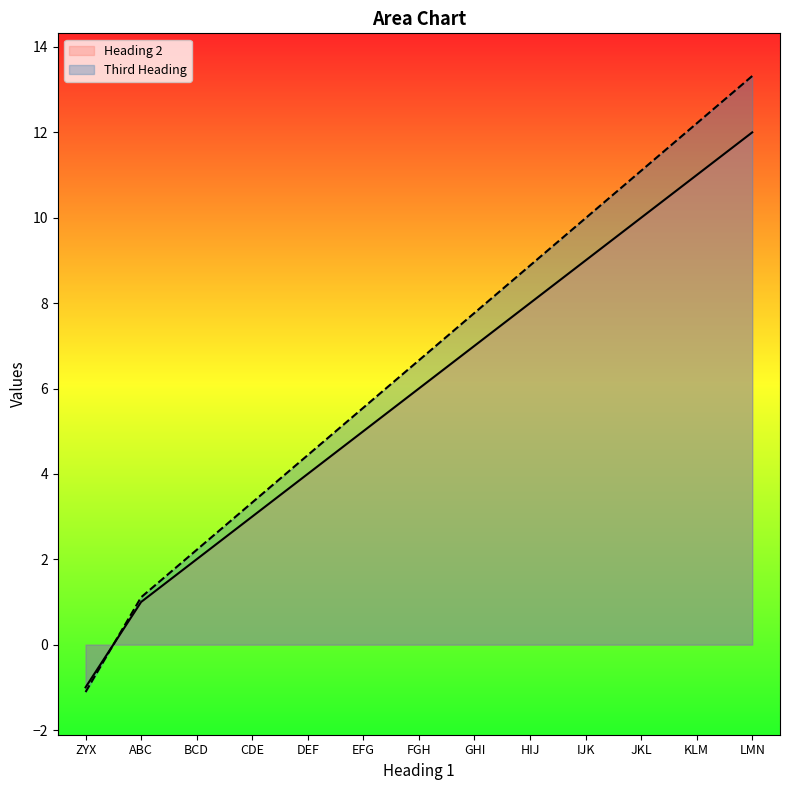

Read the Third Heading value at ZYX.

-1.1